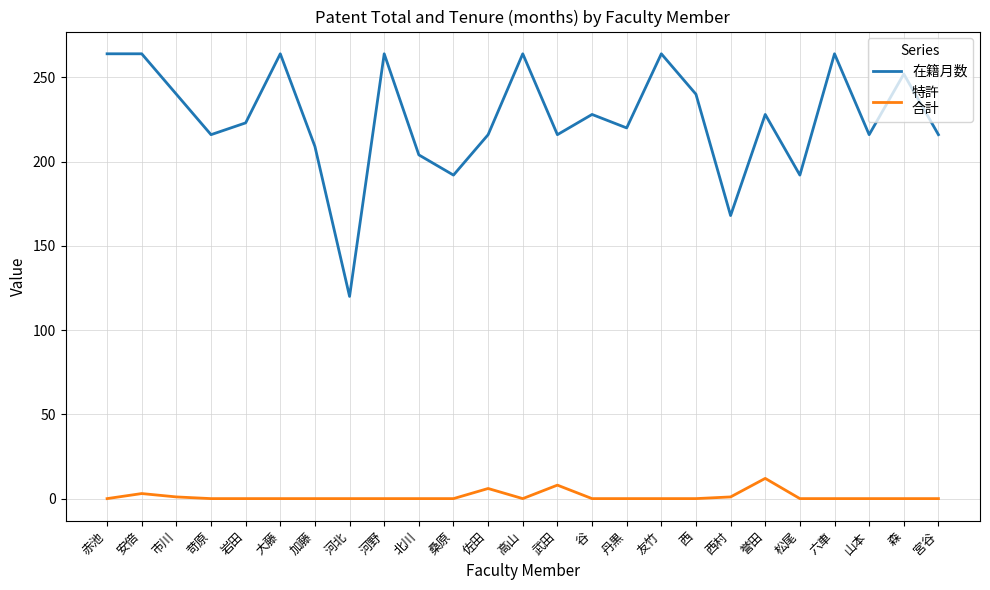

What is the spread (max minus min) of values at 赤池?

264